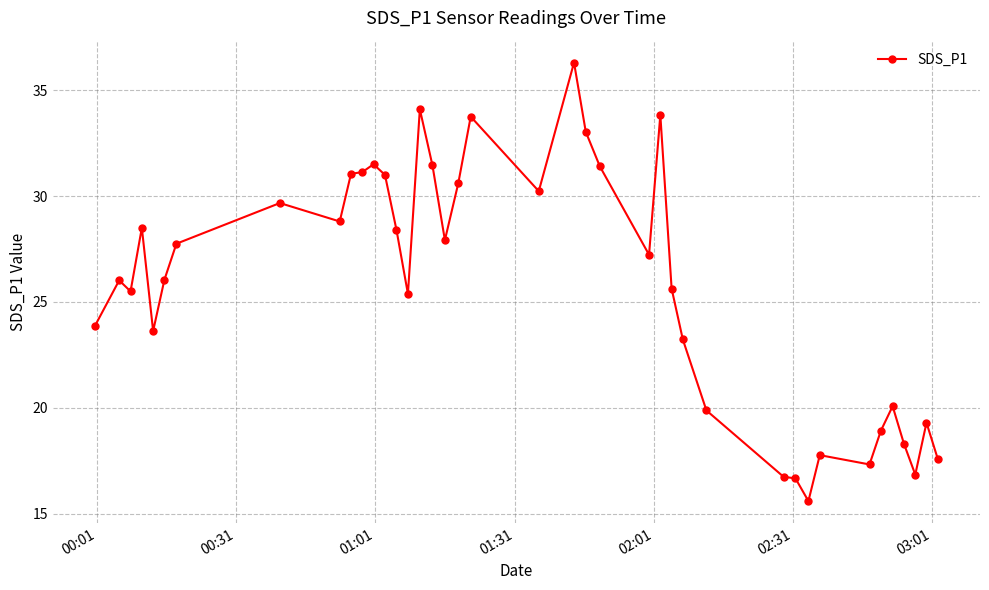

What is the greatest value displayed?

36.3